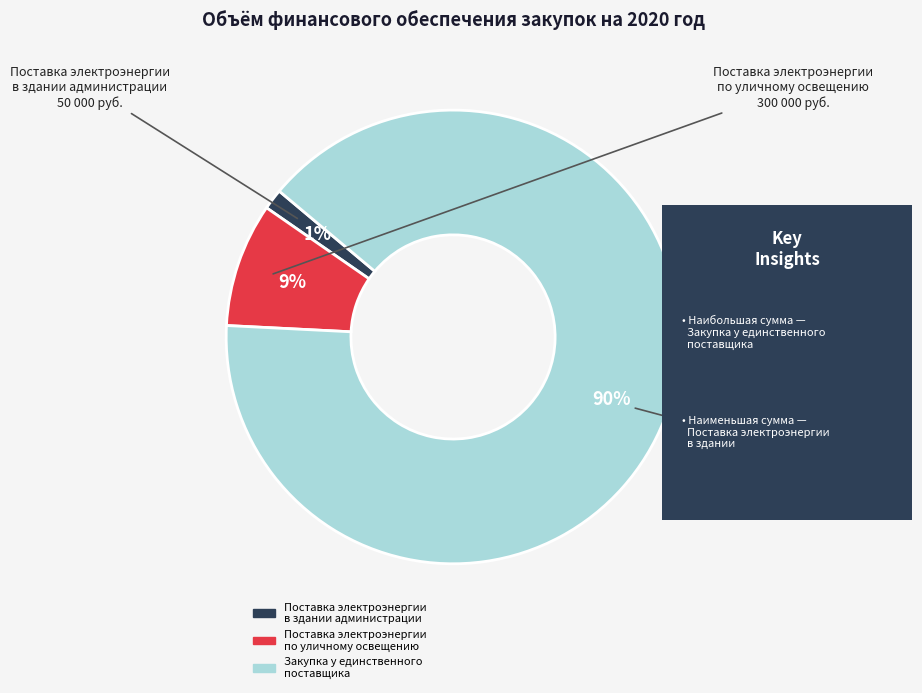

Which slice is the smallest?

Поставка электроэнергии в здании администрации